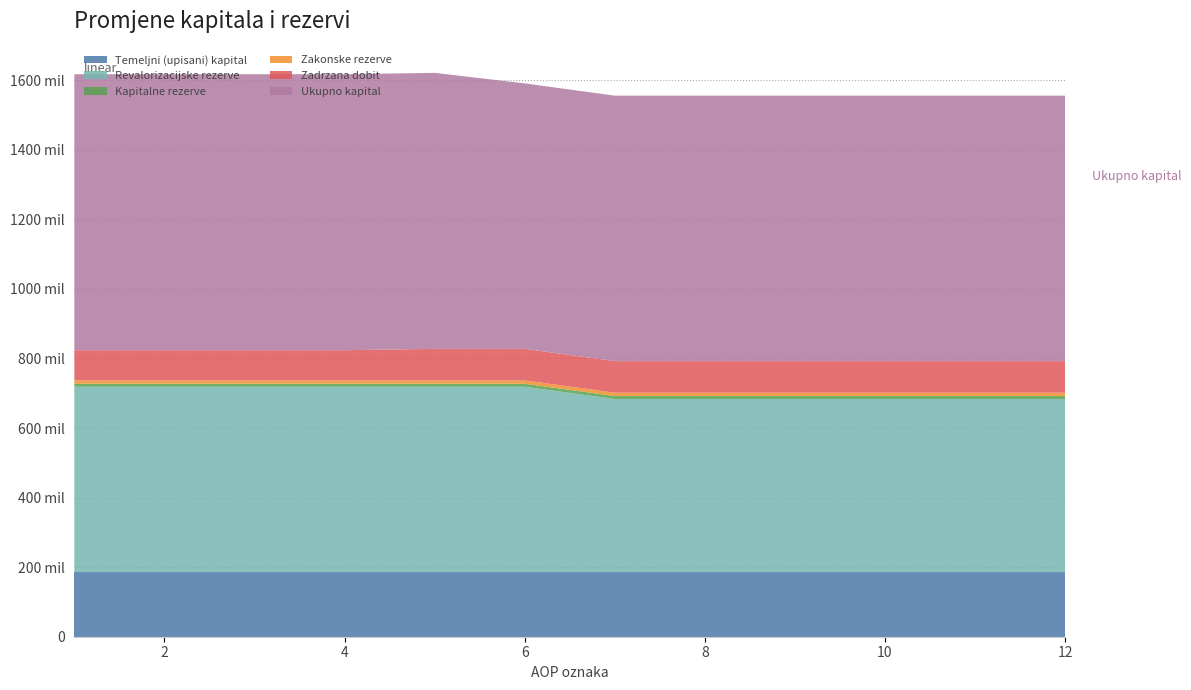

Reading right to left, list all the values displayed in this chart.

Temeljni (upisani) kapital: 12=185315700	11=185315700	10=185315700	9=185315700	8=185315700	7=185315700	6=185315700	5=185315700	4=185315700	3=185315700	2=185315700	1=185315700
Revalorizacijske rezerve: 12=498034330	11=498034330	10=498034330	9=498034330	8=498034330	7=498034330	6=533309265	5=533309265	4=533309265	3=533309265	2=533309265	1=533309265
Kapitalne rezerve: 12=8630224	11=8630224	10=8630224	9=8630224	8=8630224	7=8630224	6=8630224	5=8630224	4=8630224	3=8630224	2=8630224	1=8630224
Zakonske rezerve: 12=9593340	11=9593340	10=9593340	9=9593340	8=9593340	7=9593340	6=9593340	5=9593340	4=9593340	3=9593340	2=9593340	1=9593340
Zadrzana dobit: 12=90739898	11=90739898	10=90739898	9=90739898	8=90739898	7=90739898	6=90739898	5=90739898	4=86853579	3=86853579	2=86853579	1=86853579
Ukupno kapital: 12=763179186	11=763179186	10=763179186	9=763179186	8=763179186	7=763179186	6=763179186	5=793452304	4=793452304	3=793452304	2=793452304	1=793452304